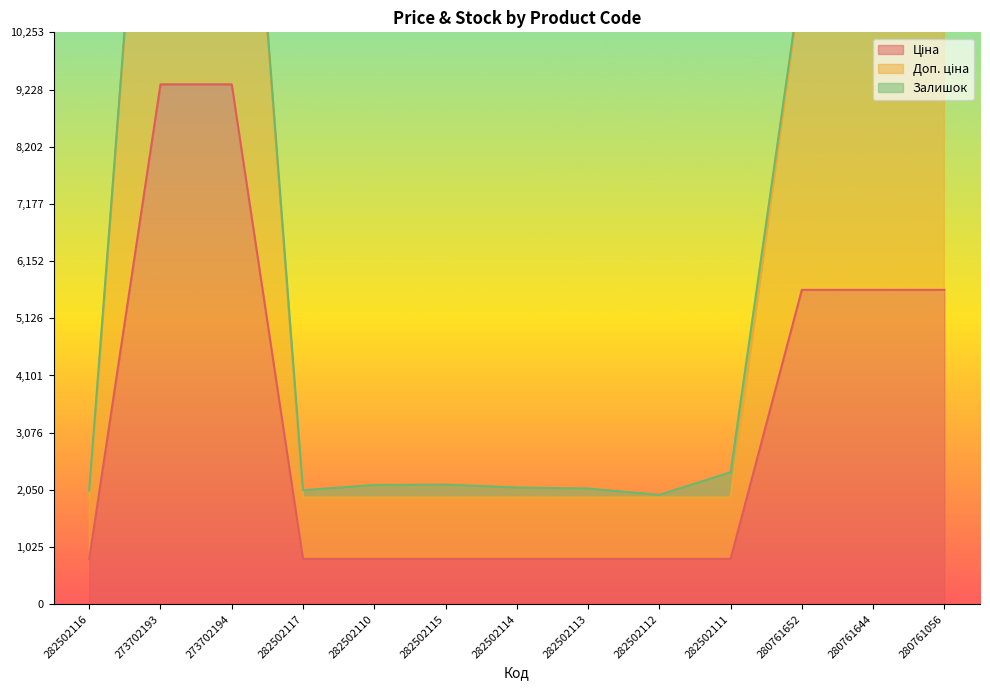

What position from the left is 273702194?

3